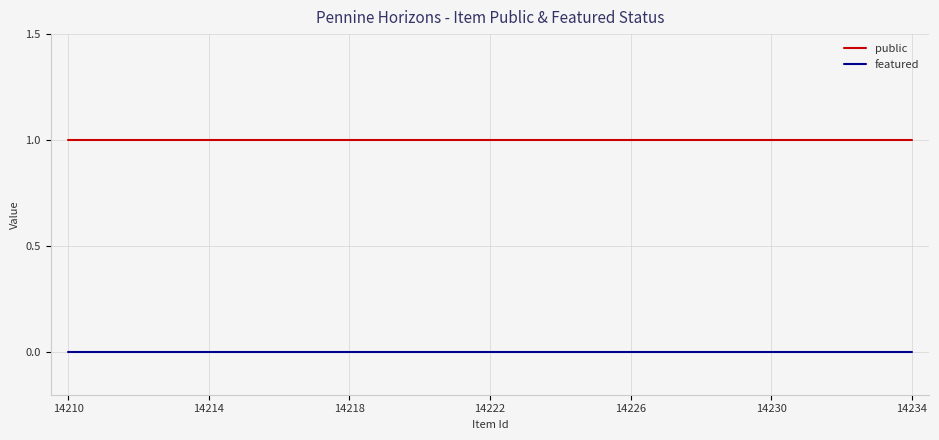

Rank the series by their average value, from highest to lowest.

public, featured